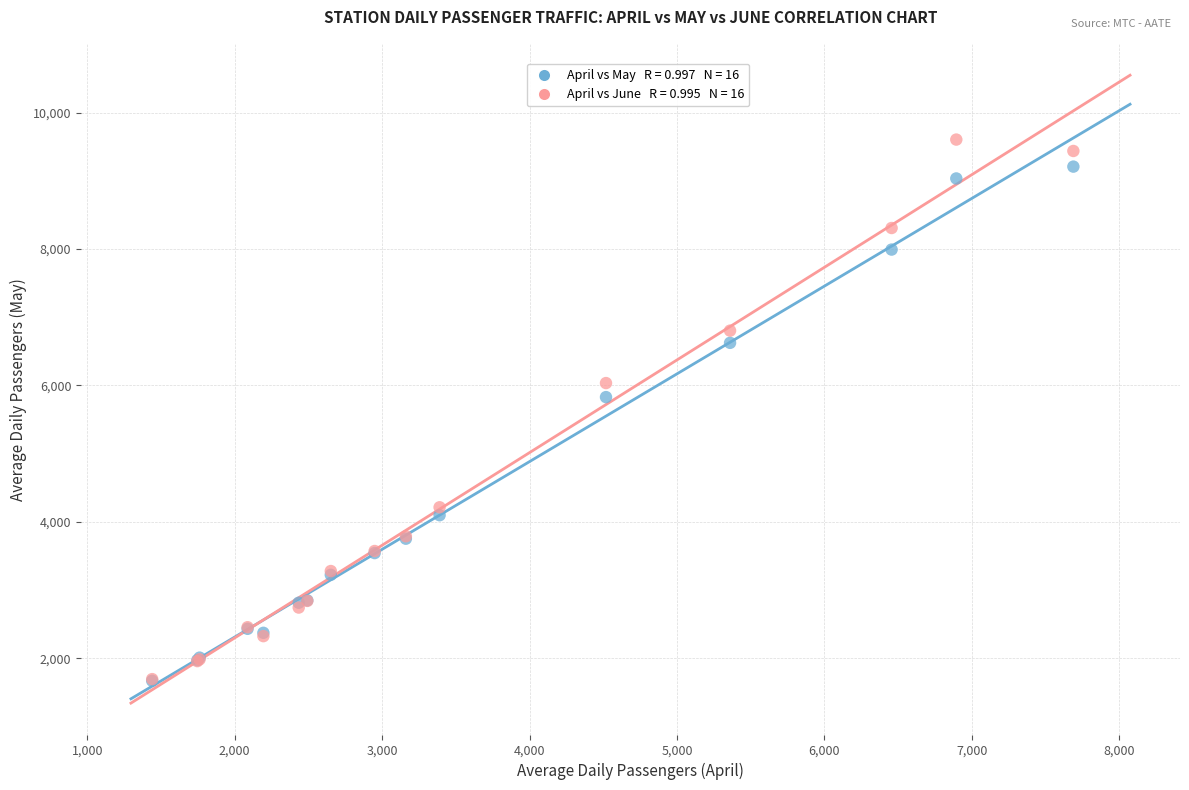

Across all series, what Y value is closest to 5637?

5829.5